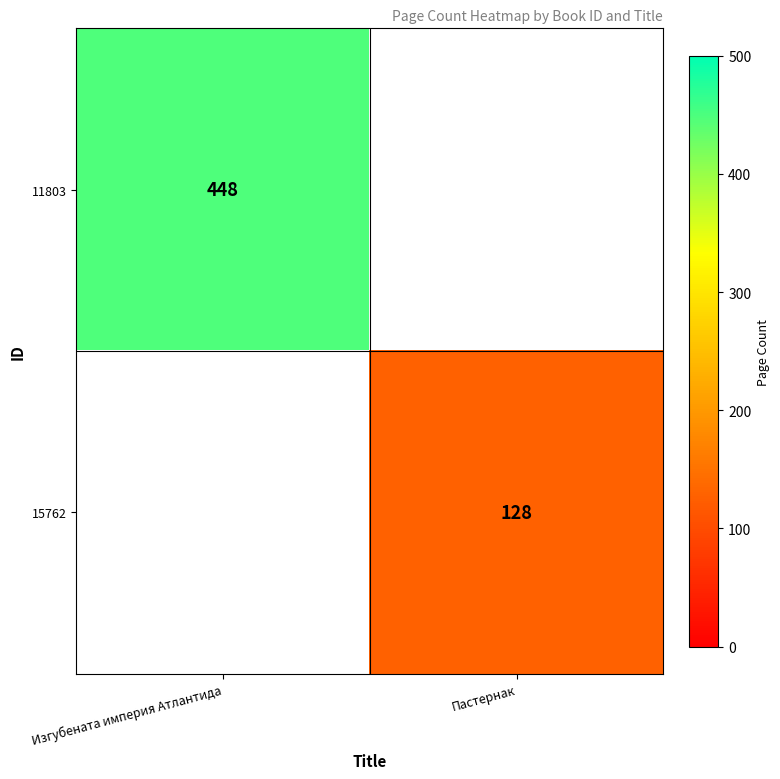

The 15762 series shows 128 at Пастернак. True or false?

True